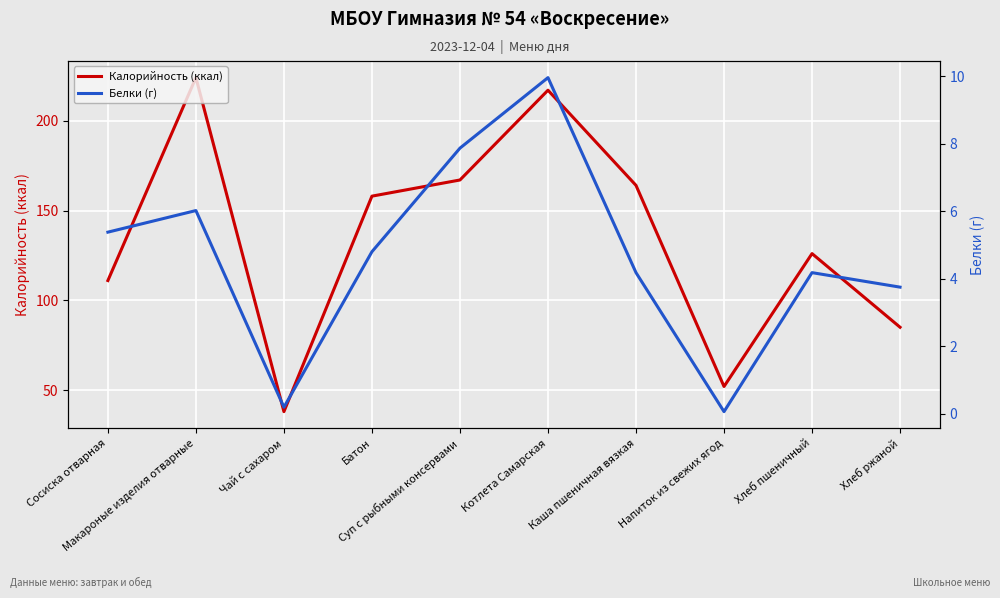

What is the sum of all Калорийность (ккал) values?

1342